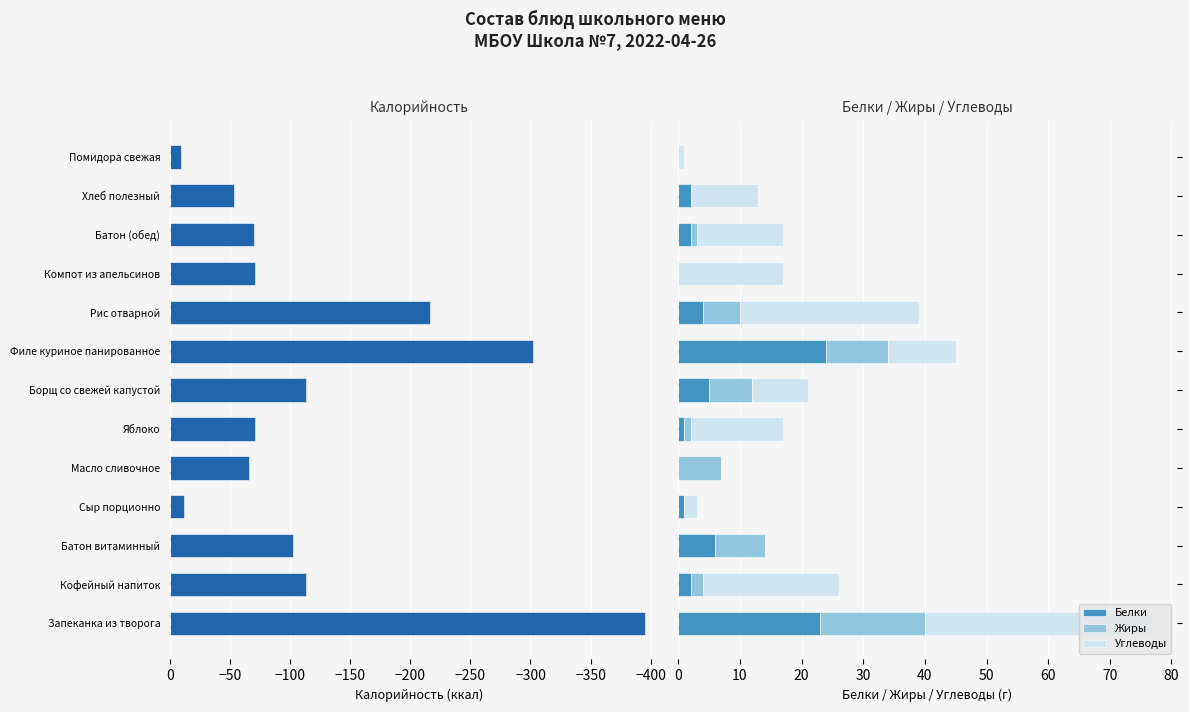

How many series are shown in this chart?

4